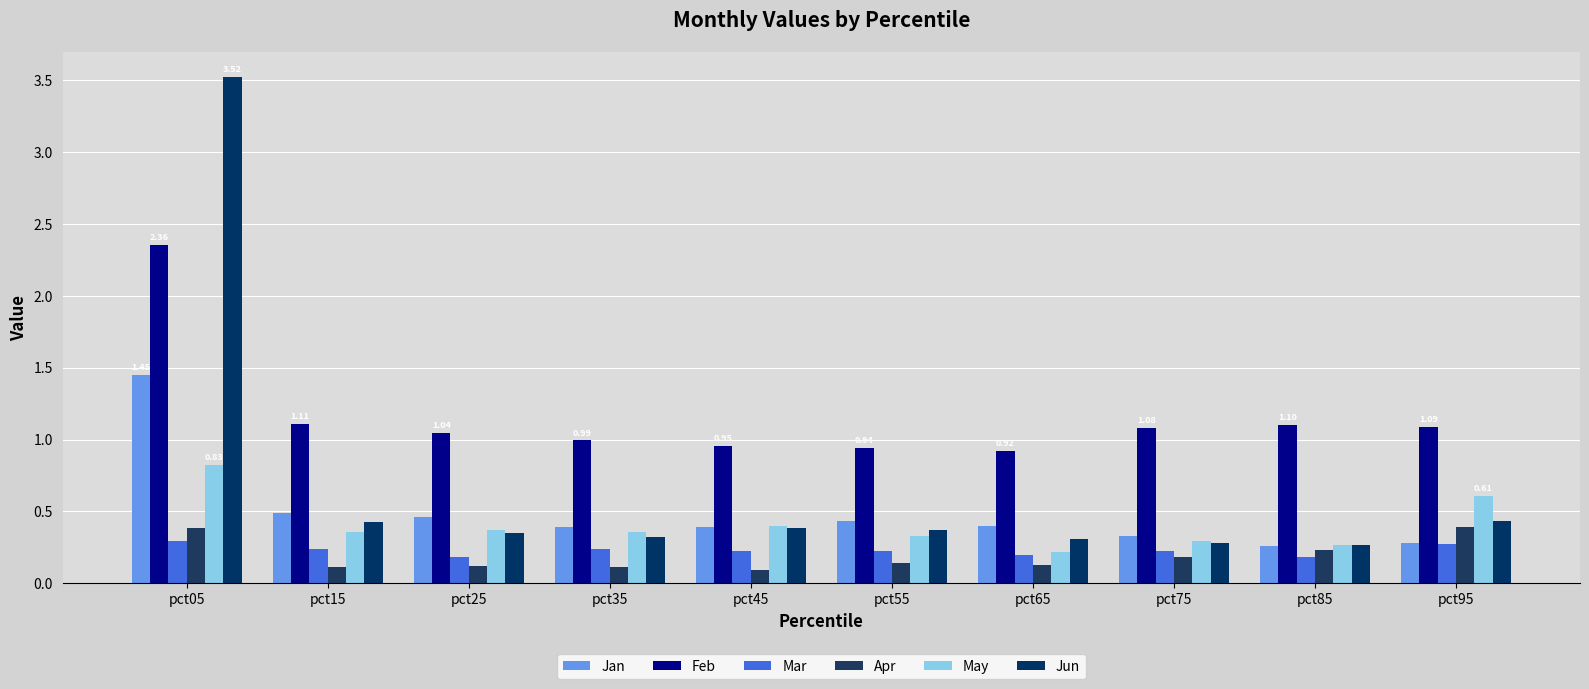

What is the total value across all series at pct35?

2.4